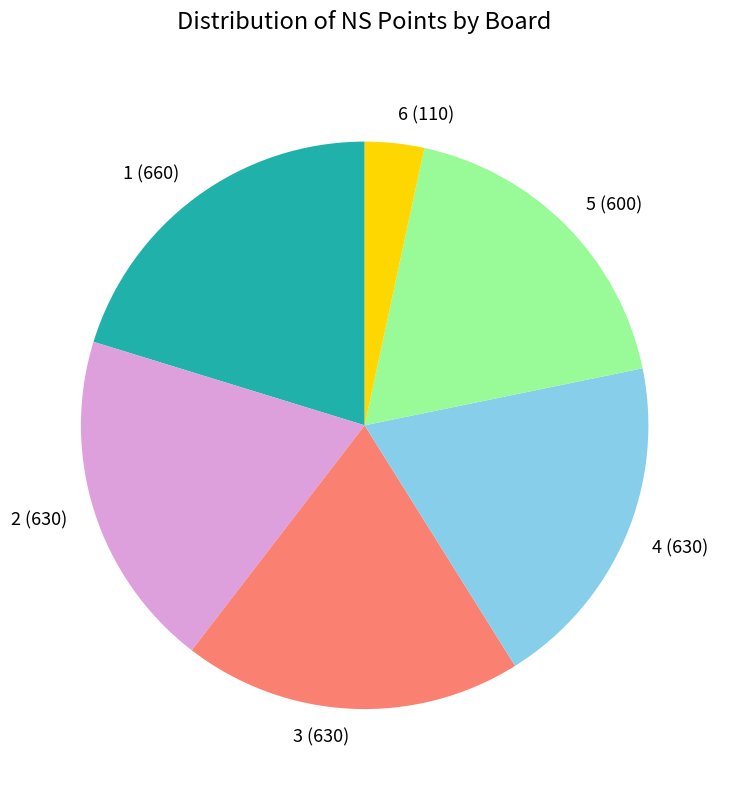

Do 2 (630) and 6 (110) together represent more than half of the pie?

No